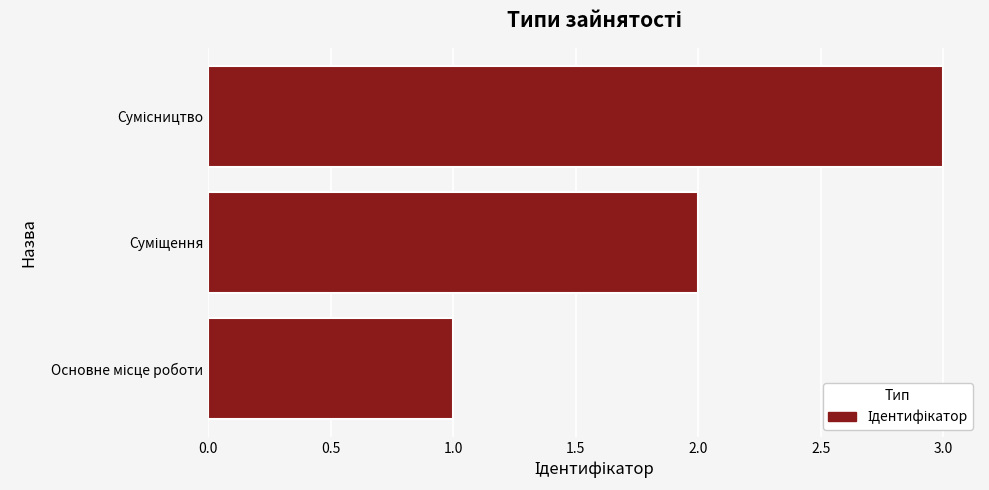

What is the average value?

2